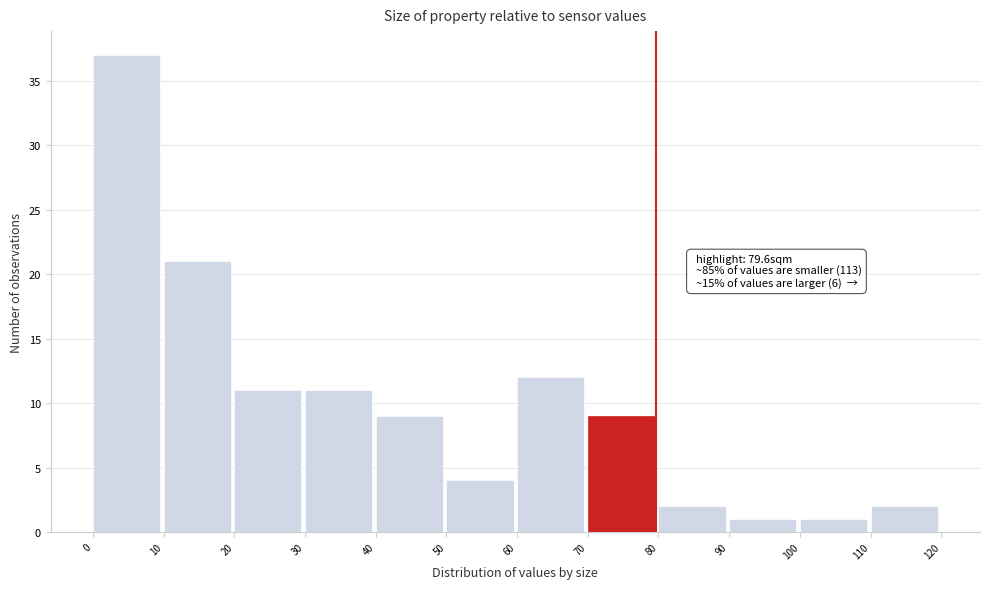

Over which range of the x-axis is the bar tallest?

0 to 10